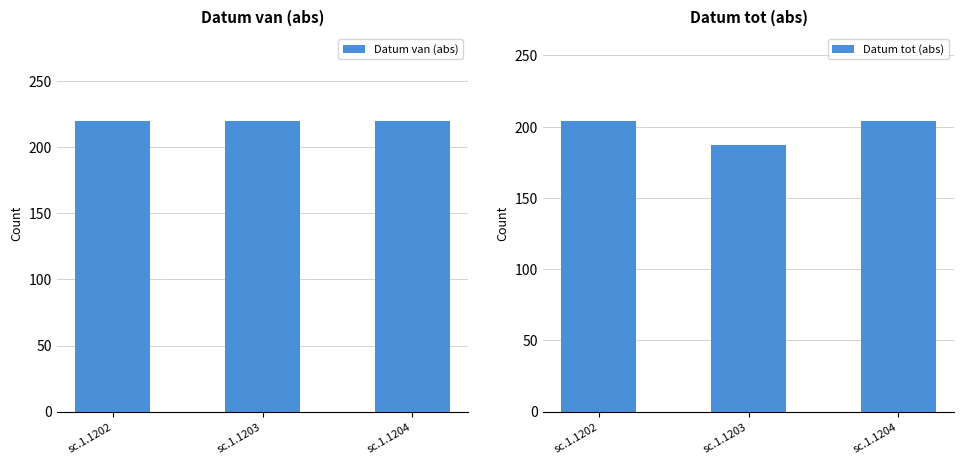

What is the lowest value of the Datum tot (abs) series?

187